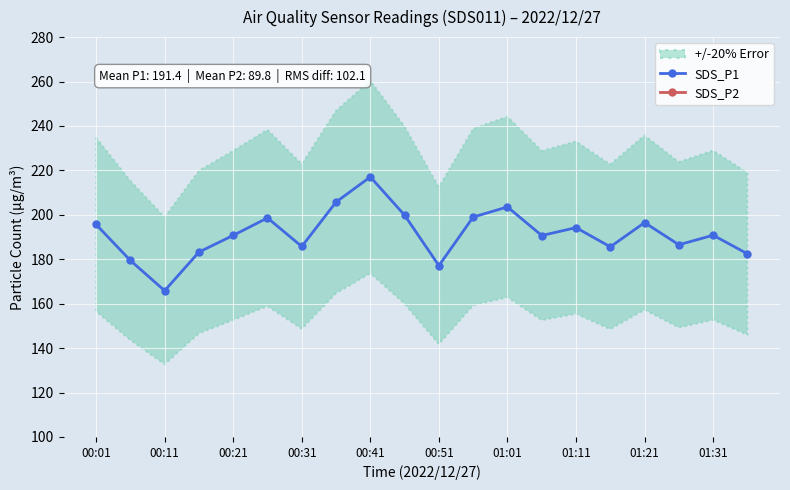

What is the maximum value shown in the chart?

217.1